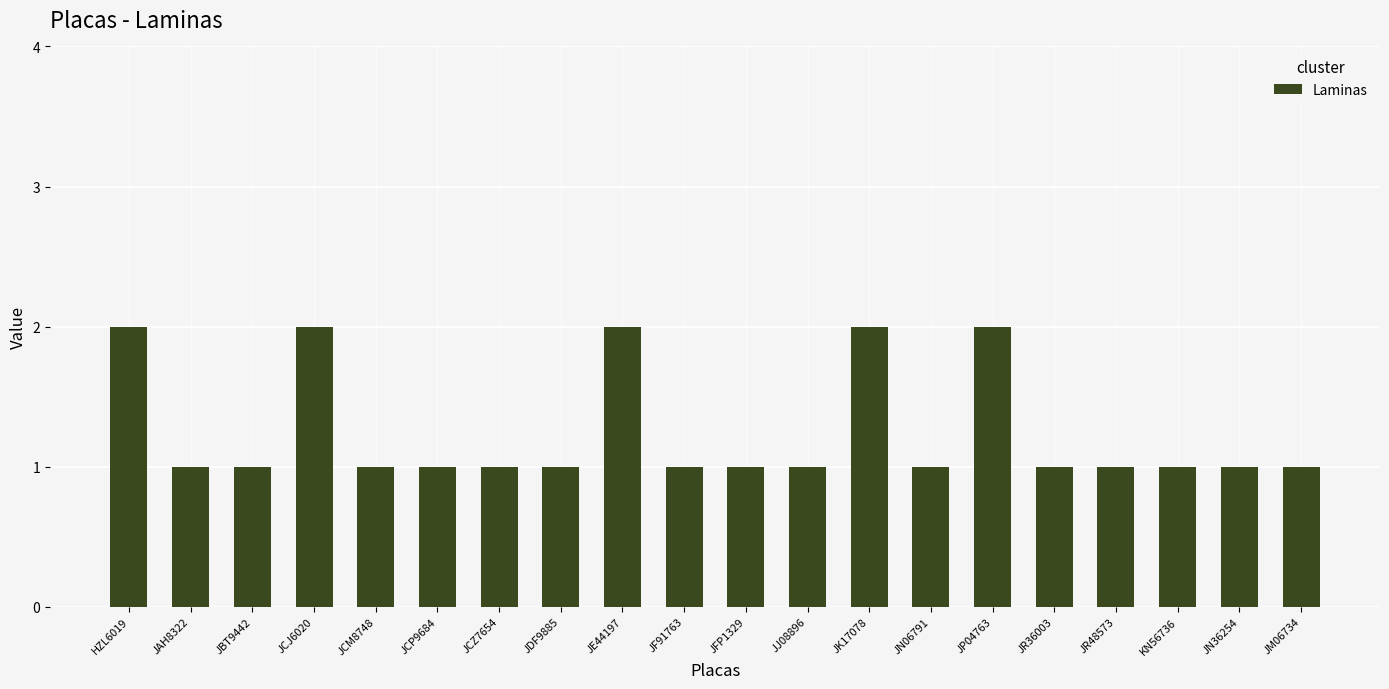

What is the greatest value displayed?

2